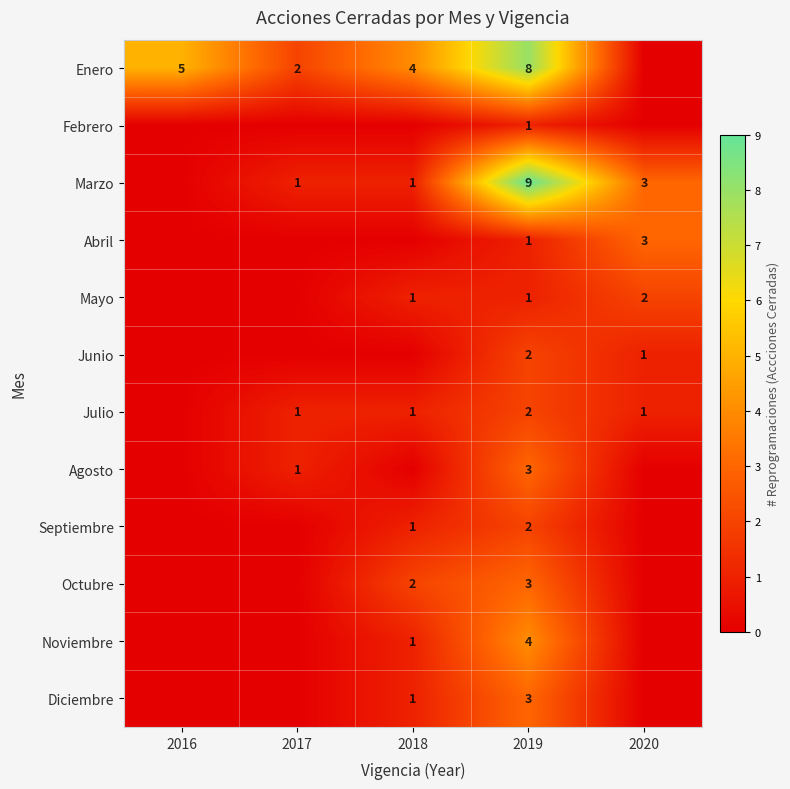

Is it true that Mayo equals 1 at 2018?

True